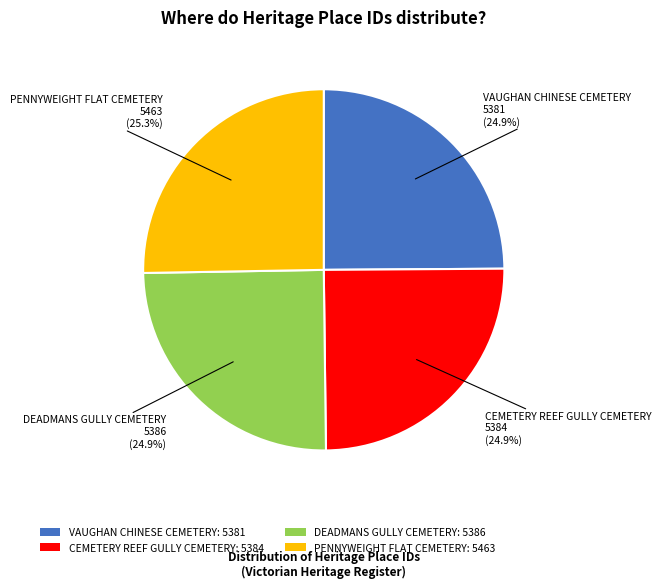

What is the total percentage of VAUGHAN CHINESE CEMETERY and CEMETERY REEF GULLY CEMETERY?

49.8%